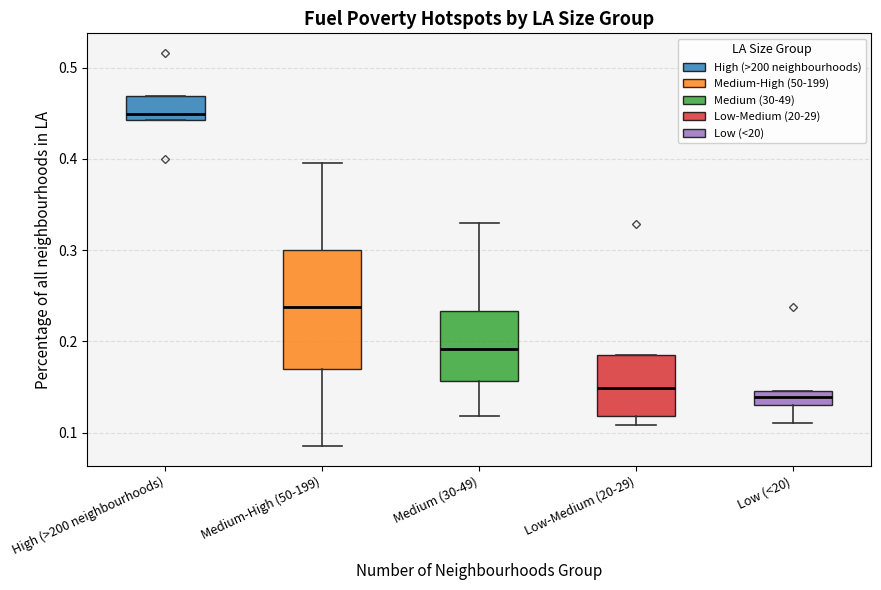

Which box's median line is the highest?

High (>200 neighbourhoods)